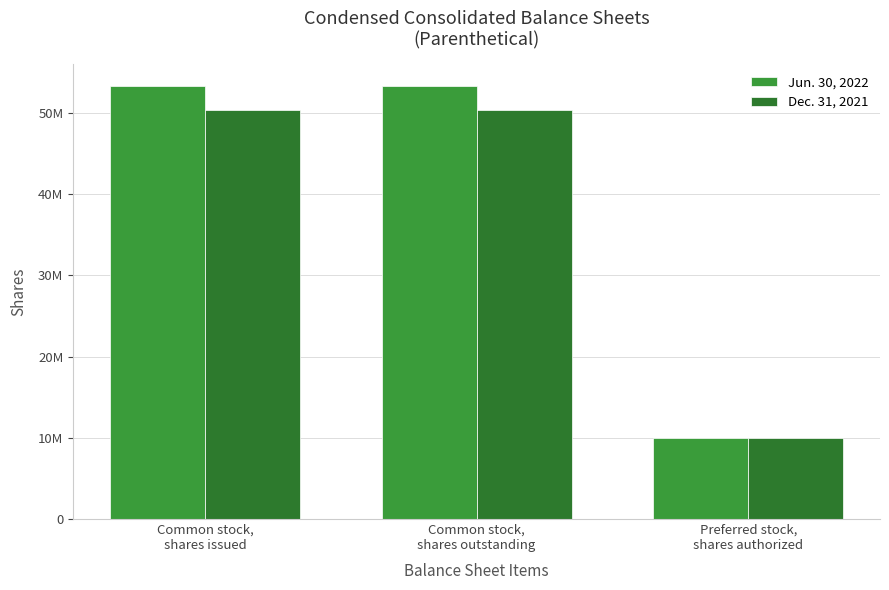

Between Common stock,
shares issued and Preferred stock,
shares authorized, which series saw the biggest shift?

Jun. 30, 2022